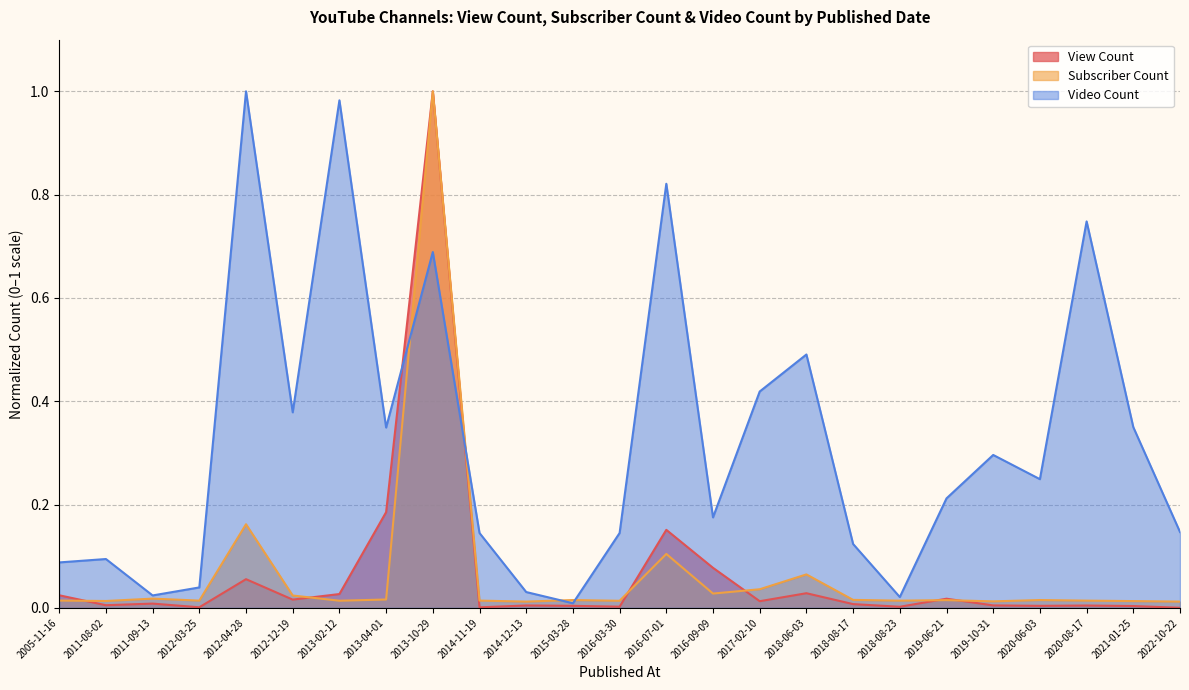

List the labels in order of Video Count value, largest first.

2012-04-28, 2013-02-12, 2016-07-01, 2020-08-17, 2013-10-29, 2018-06-03, 2017-02-10, 2012-12-19, 2021-01-25, 2013-04-01, 2019-10-31, 2020-06-03, 2019-06-21, 2016-09-09, 2022-10-22, 2014-11-19, 2016-03-30, 2018-08-17, 2011-08-02, 2005-11-16, 2012-03-25, 2014-12-13, 2011-09-13, 2018-08-23, 2015-03-28